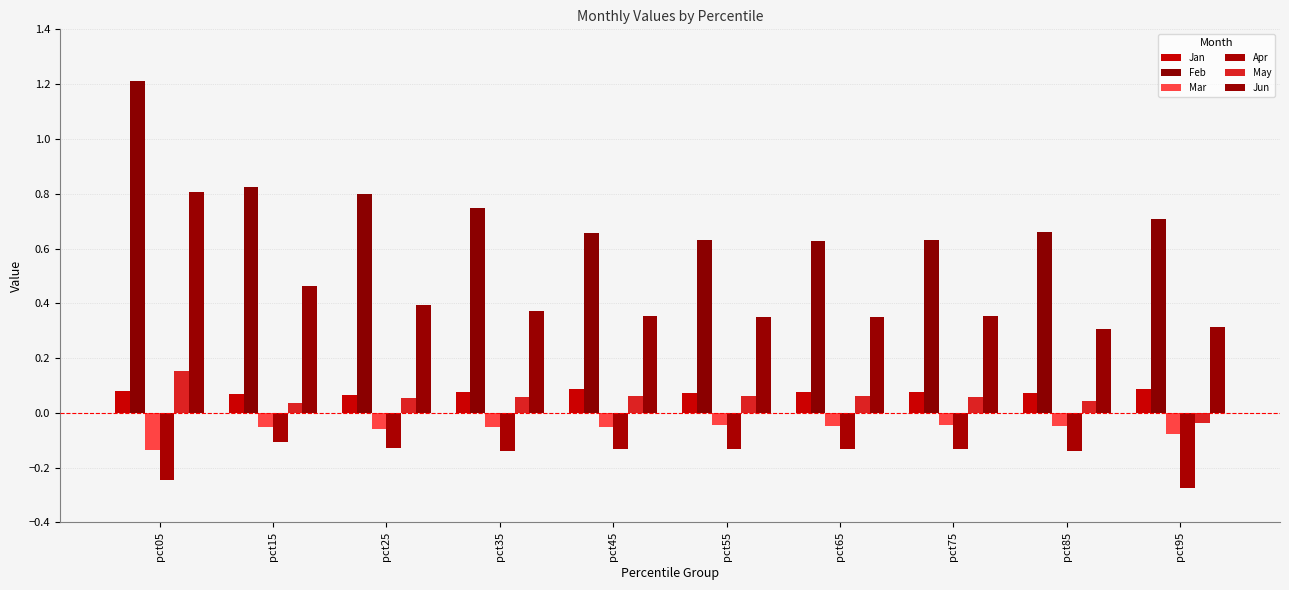

Between pct55 and pct95, which series saw the biggest shift?

Apr